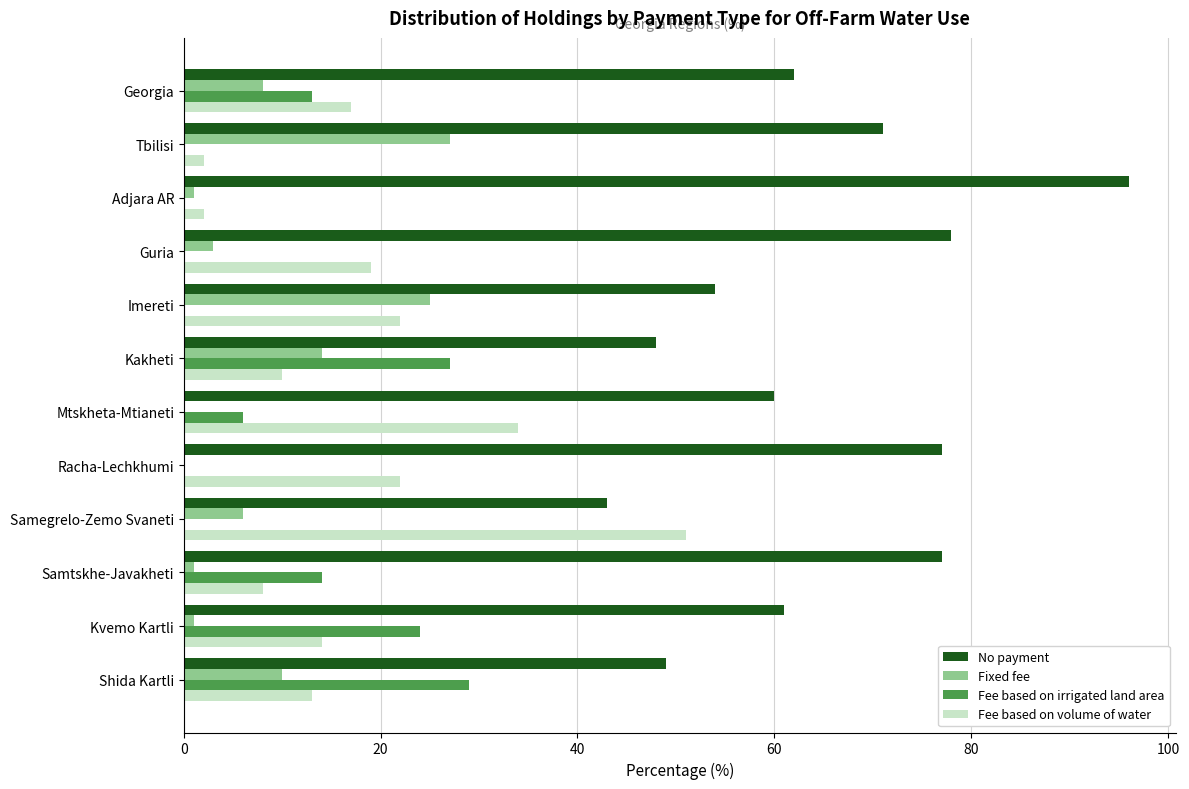

True or false: No payment has a value of 20 at Mtskheta-Mtianeti.

False